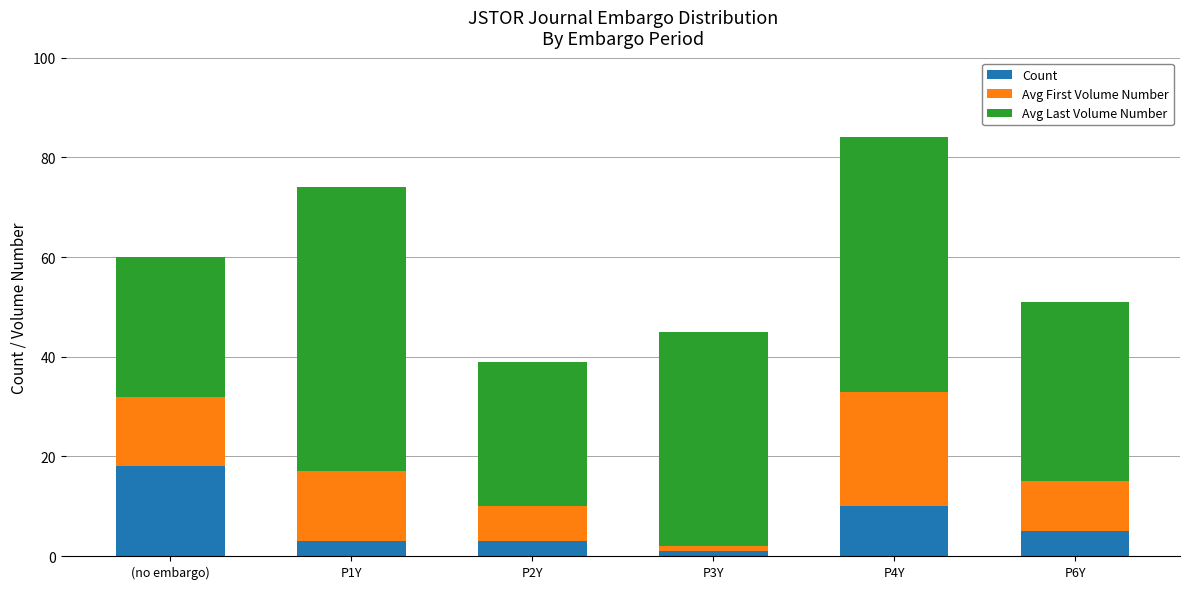

What is the difference between the second highest and minimum values in the Count series?

9